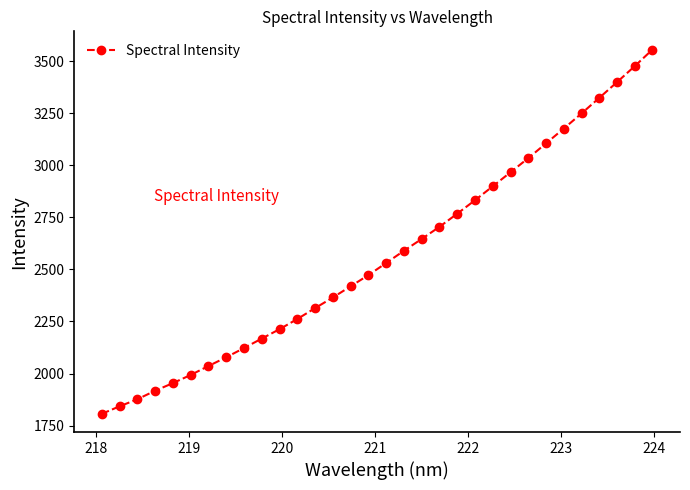

What is the greatest value displayed?

3555.9